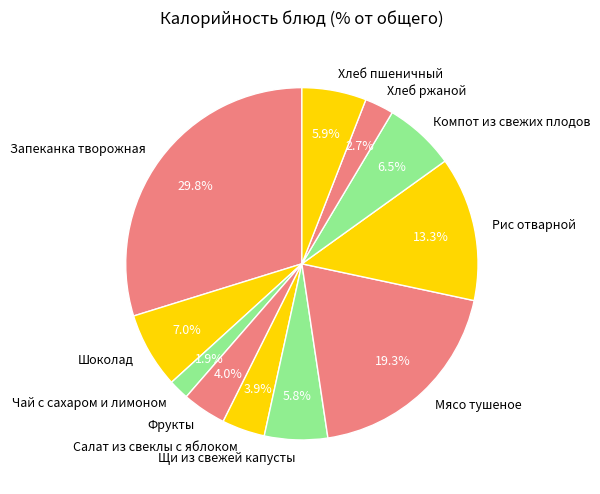

What is the smallest slice in the pie chart?

Чай с сахаром и лимоном